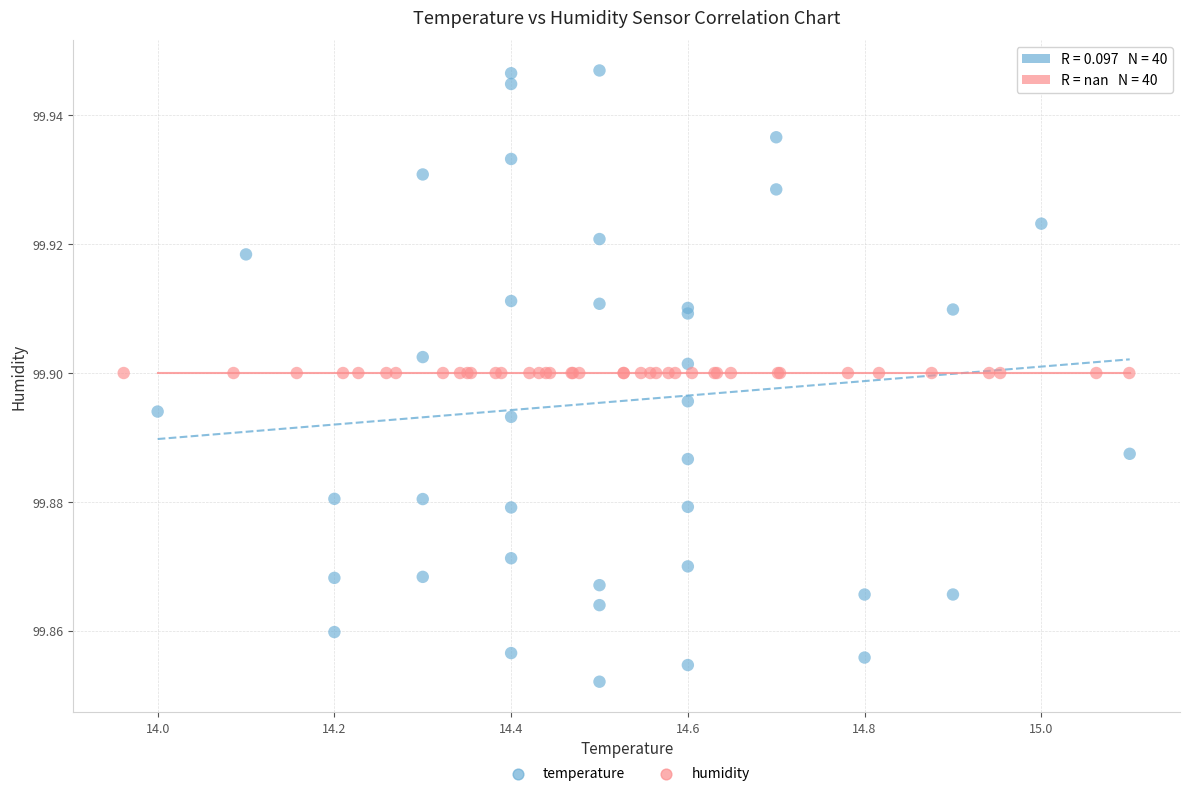

Which series reaches the minimum Y coordinate?

temperature